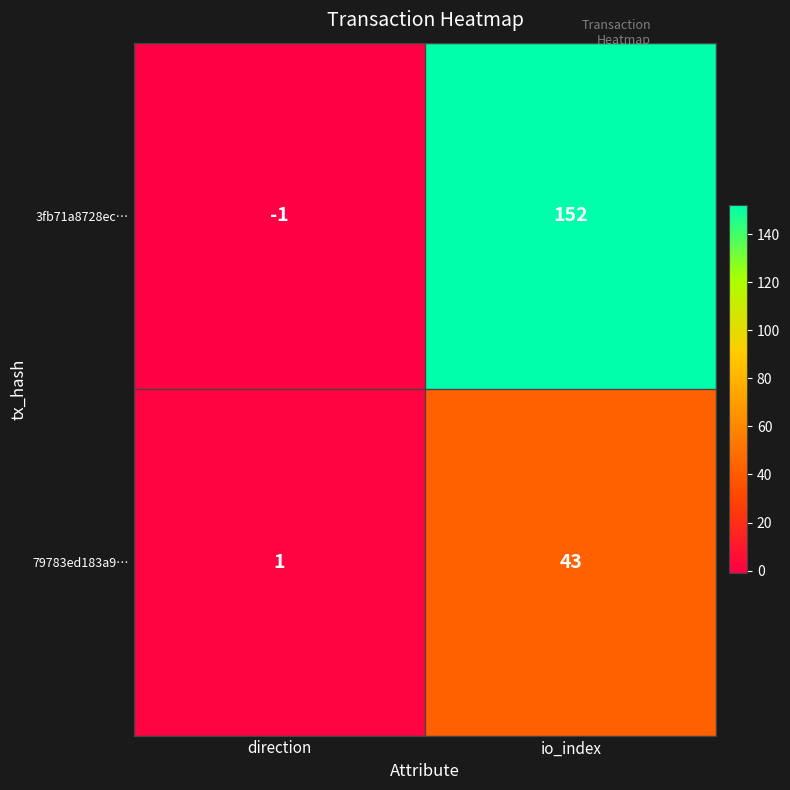

Which series has the widest spread of values?

3fb71a8728ec…